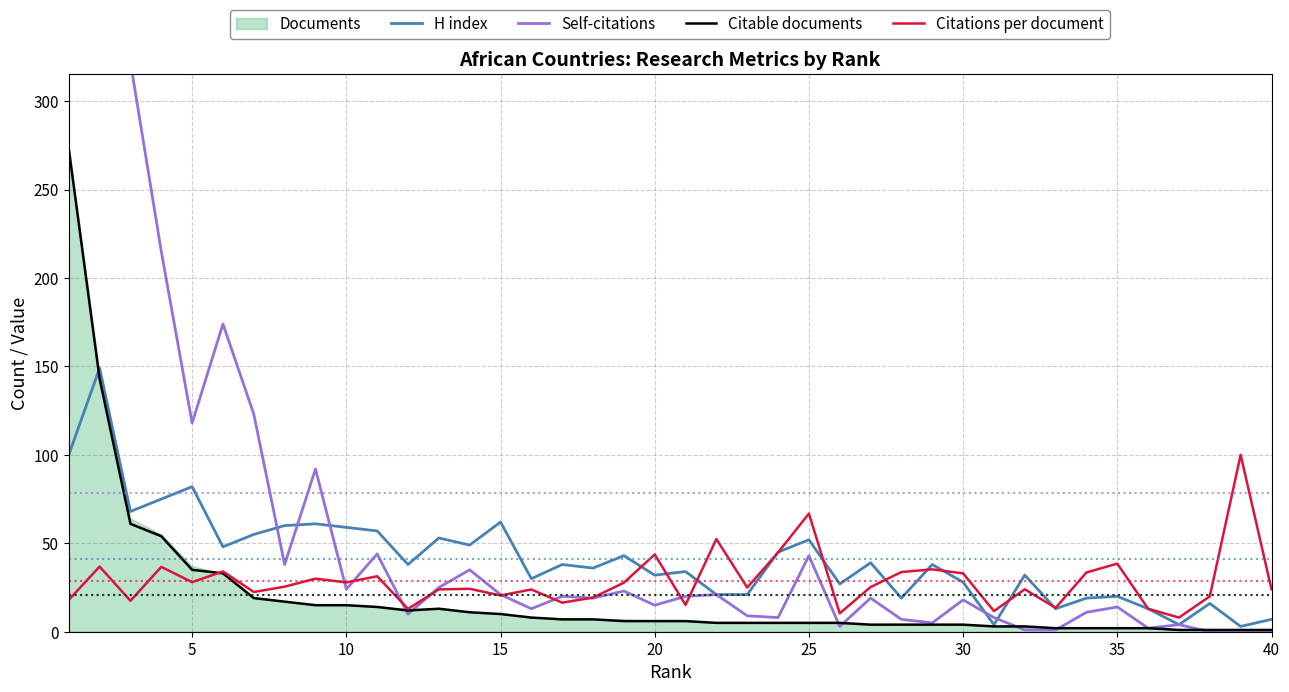

The value of H index at 25 is 52.0. True or false?

True